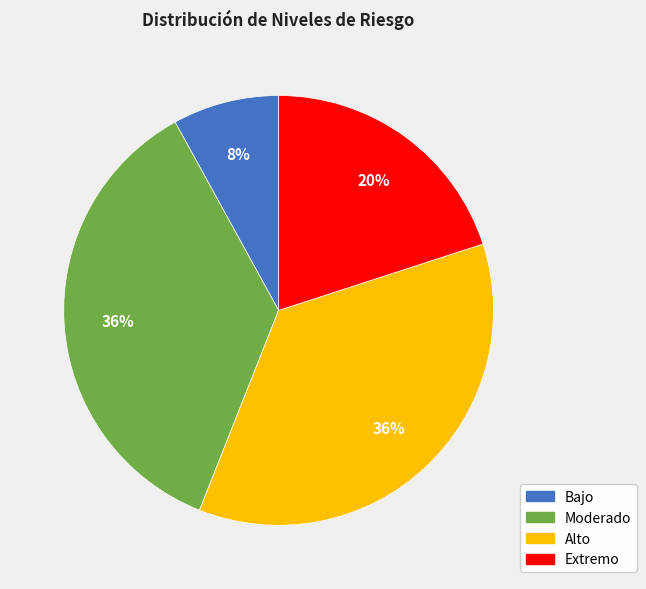

Is there any slice that represents more than half of the pie?

No